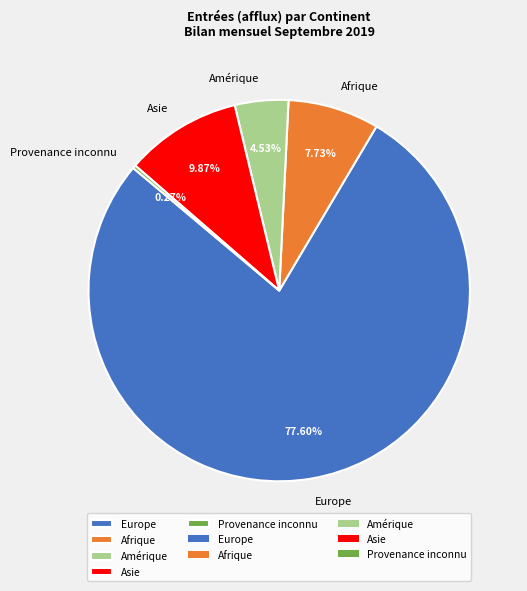

Is there a majority slice in this chart?

Yes